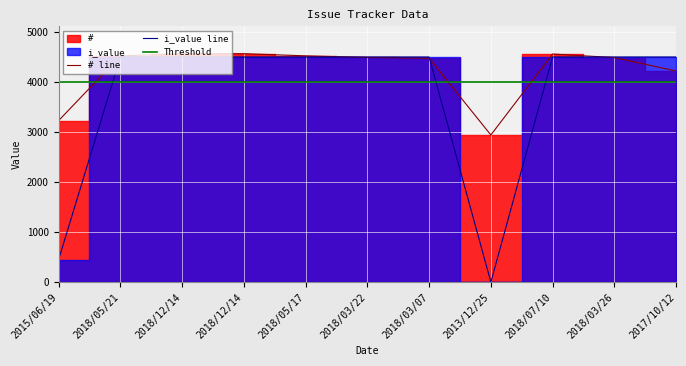

Is this an area chart (filled region under the line)?

No